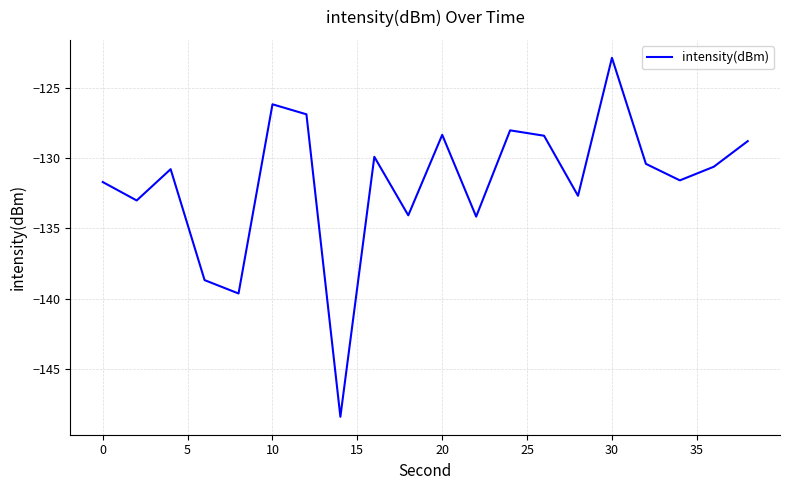

What is the greatest value displayed?

-122.9